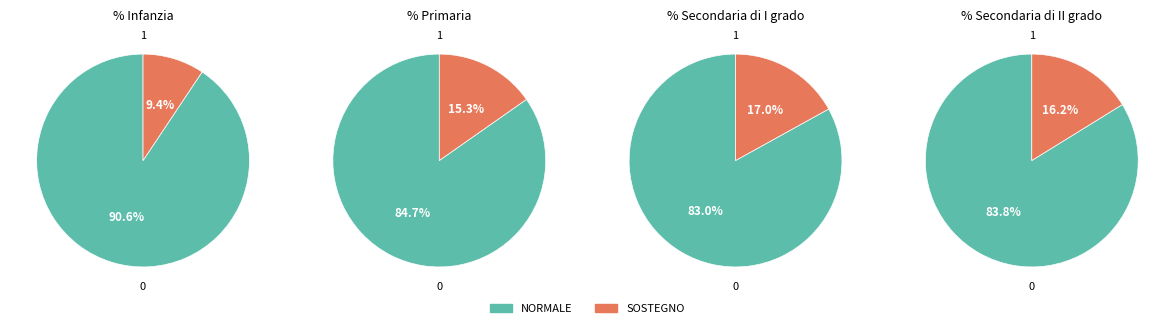

What is the smallest slice in the pie chart?

SOSTEGNO